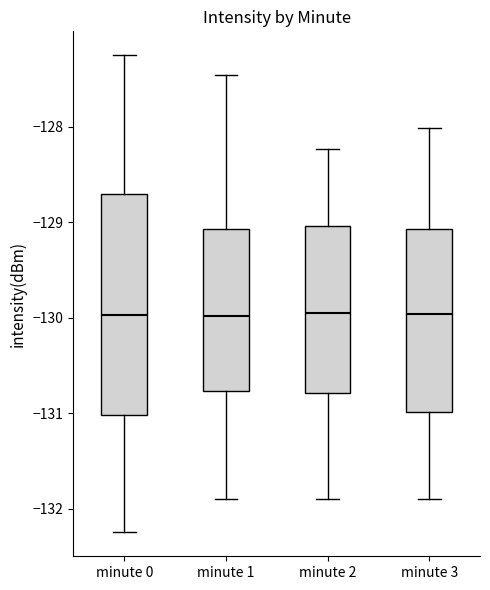

Reading left to right, read every box against the y-axis: the position of its median line, the range the box covers, and the ends of its whiskers. The values are not printed on the chart, so give them approximately, as read against the axis.

minute 0: median -130.0, box -131.0 to -128.7, whiskers -132.2 to -127.3
minute 1: median -130.0, box -130.8 to -129.1, whiskers -131.9 to -127.5
minute 2: median -130.0, box -130.8 to -129.0, whiskers -131.9 to -128.2
minute 3: median -130.0, box -131.0 to -129.1, whiskers -131.9 to -128.0